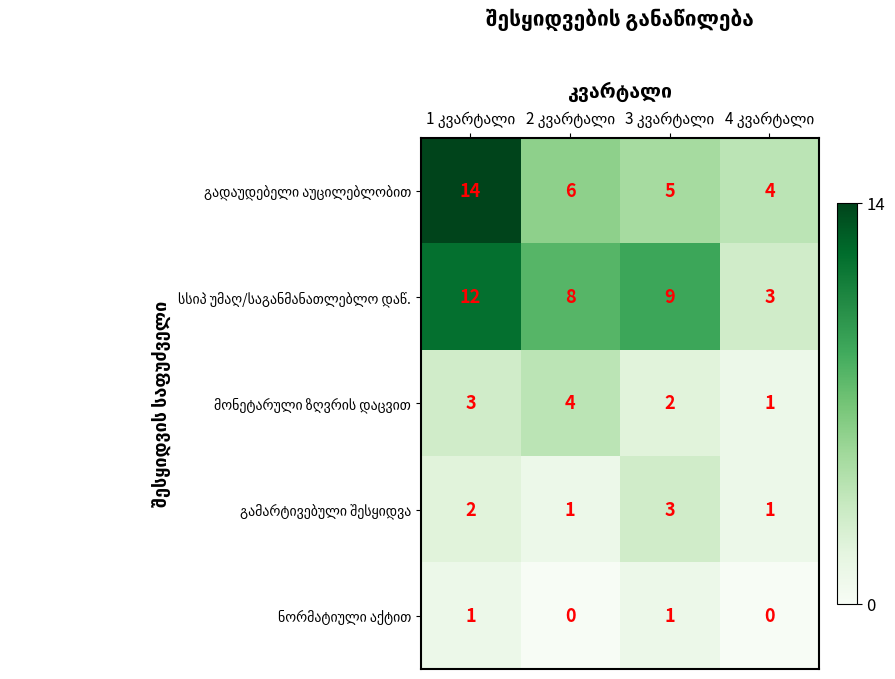

At how many categories does at least one series exceed 2?

4